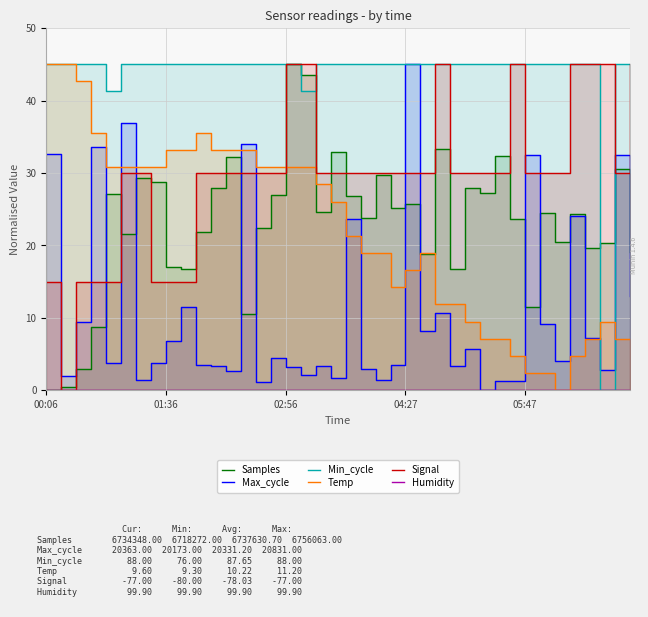

What are all the series names shown in the legend?

Samples, Max_cycle, Min_cycle, Temp, Signal, Humidity